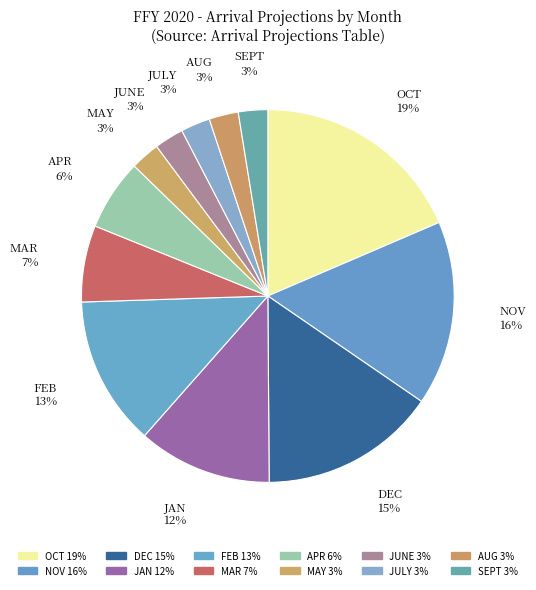

Is there a majority slice in this chart?

No